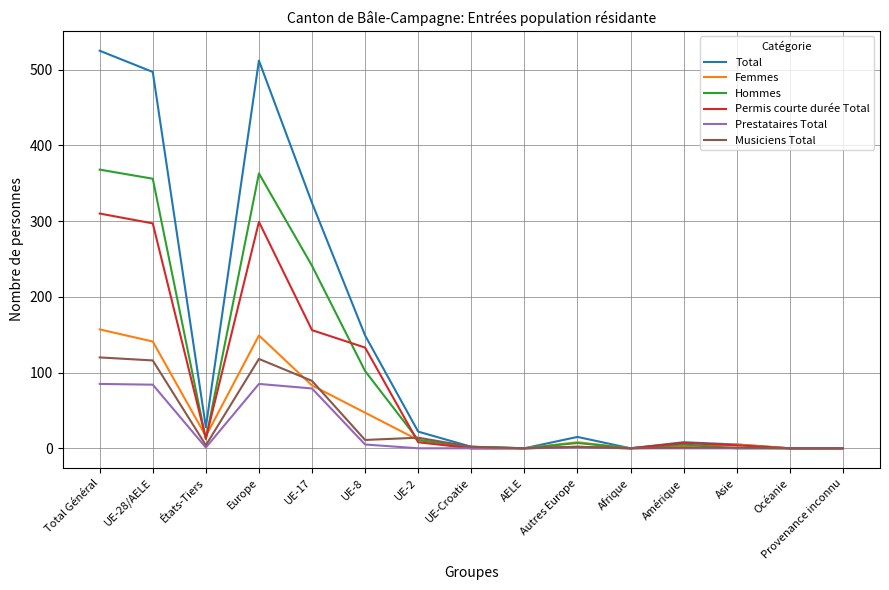

Which series has the largest range (max minus min)?

Total